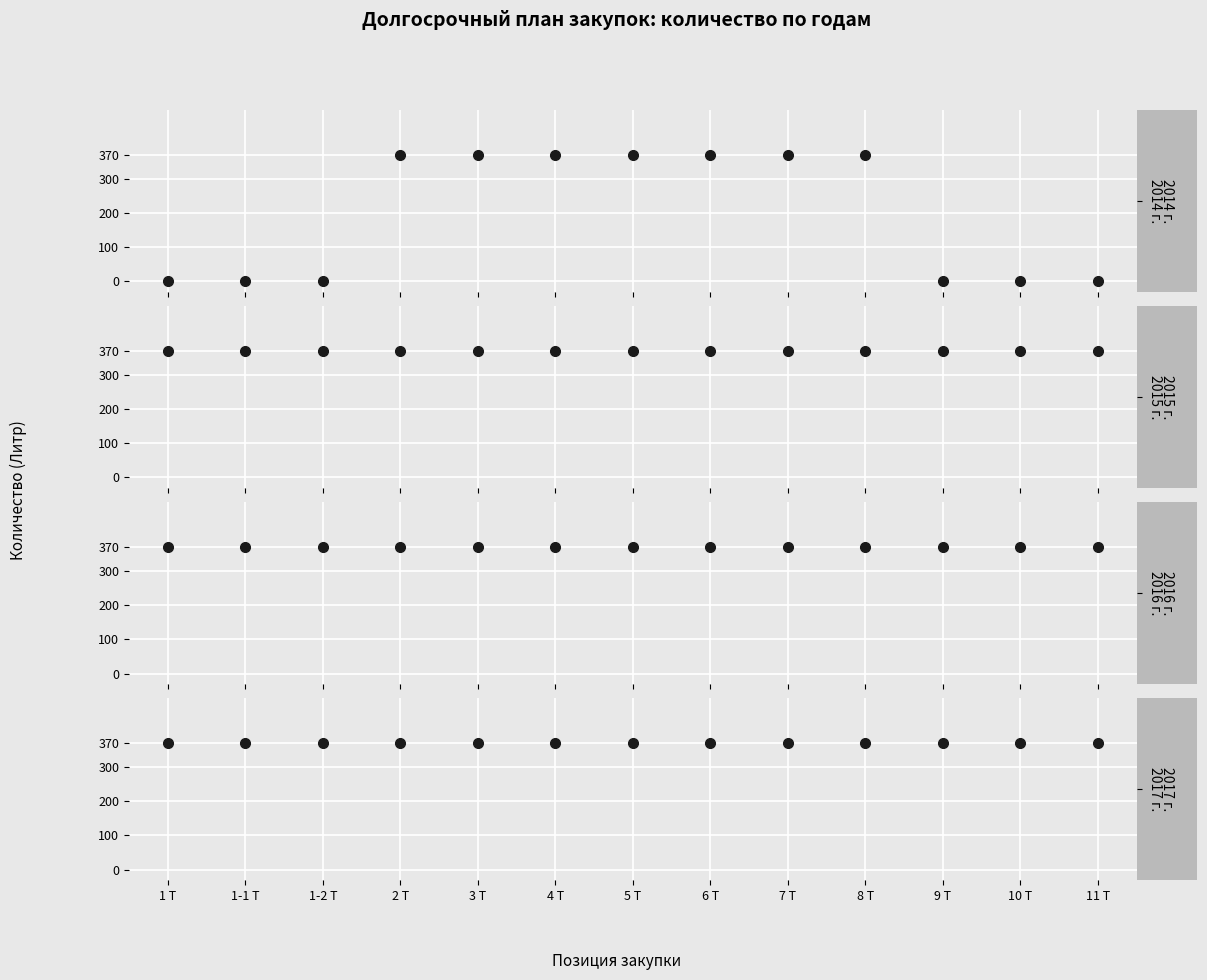

Between 4 Т and 9 Т, which series saw the biggest shift?

2014 г.